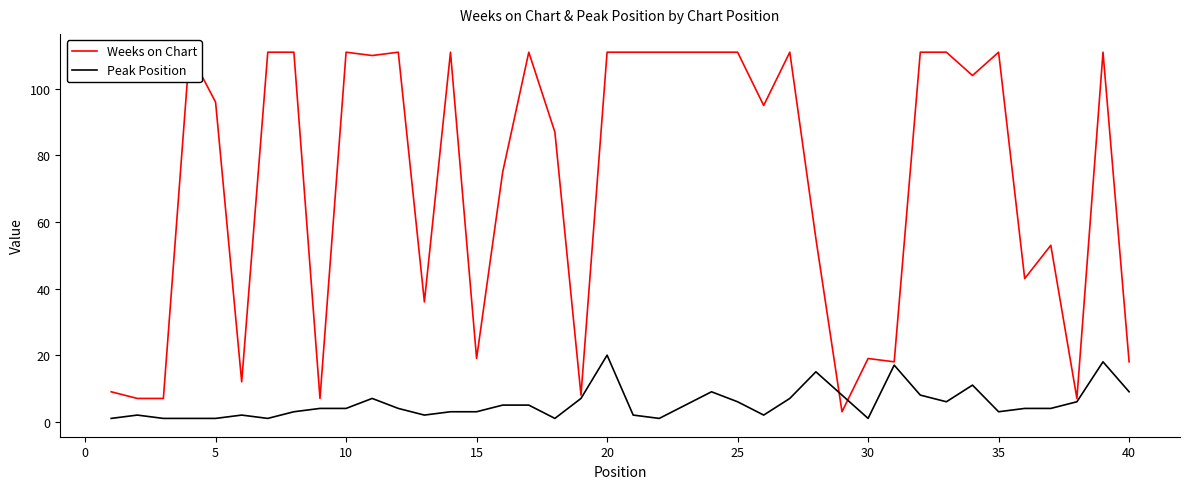

How many lines are shown in the chart?

2